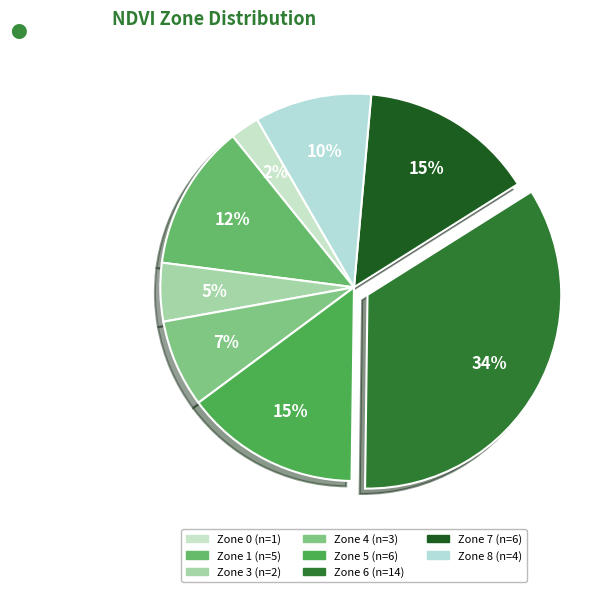

How many slices are in this pie chart?

8